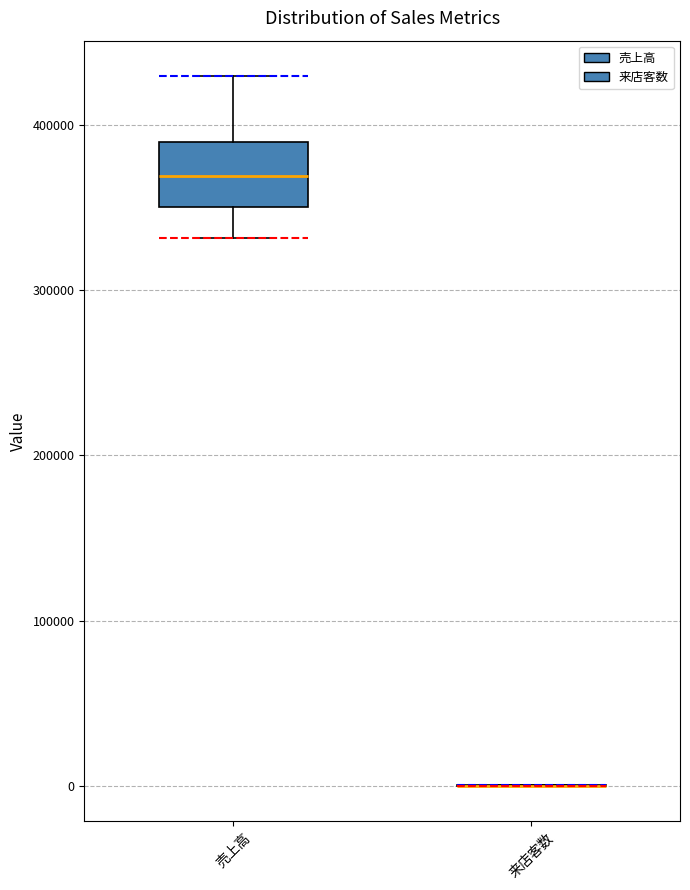

Comparing the boxes themselves (not the whiskers), which one is the tallest?

売上高